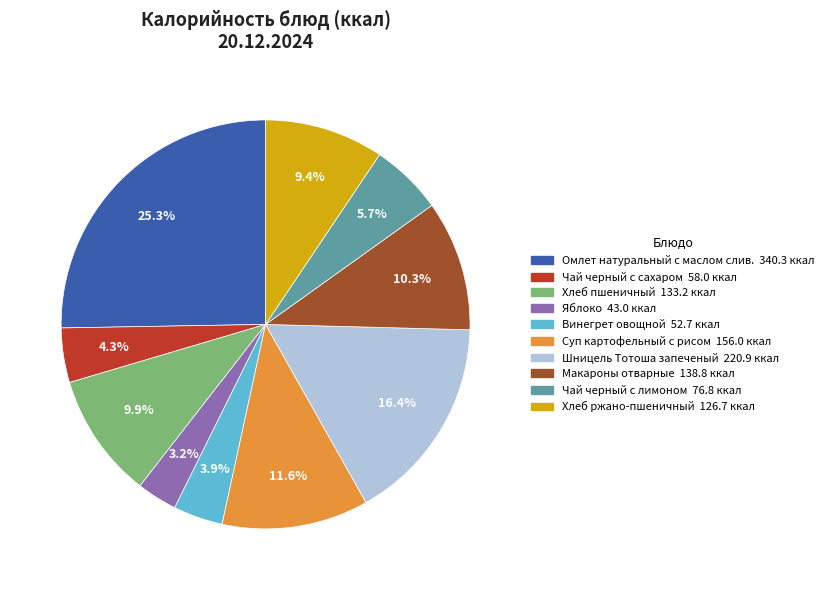

What percentage do Шницель Тотоша запеченый and Суп картофельный с рисом together represent?

28.0%